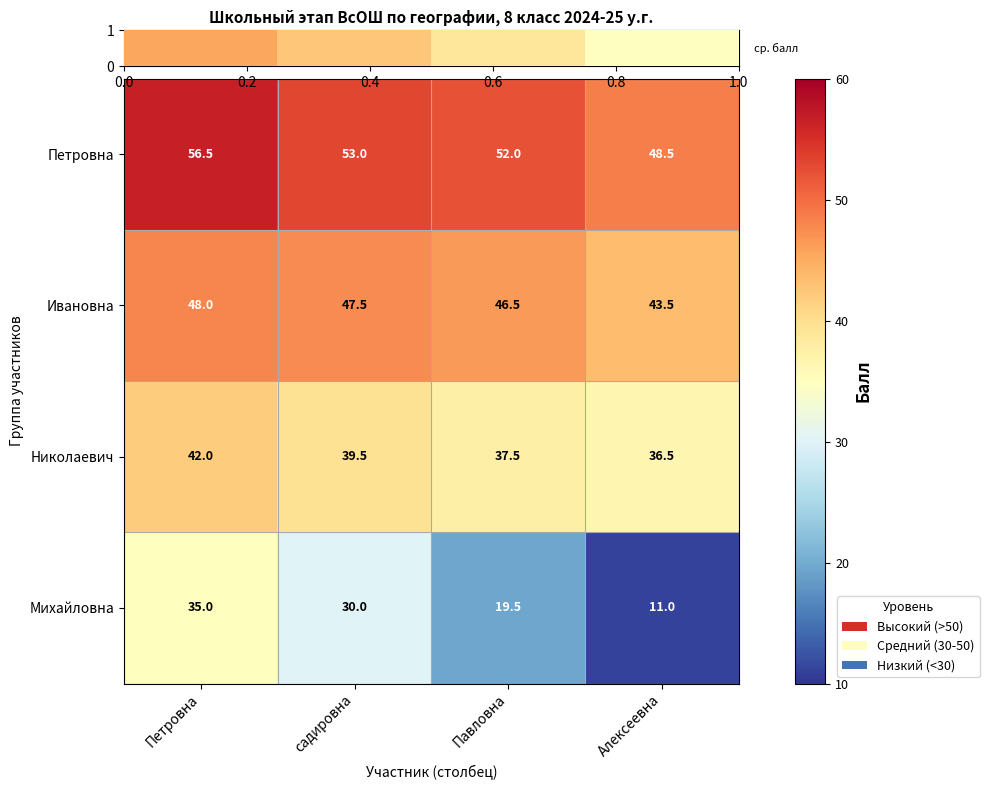

Is it true that Петровна equals 52.0 at Павловна?

True